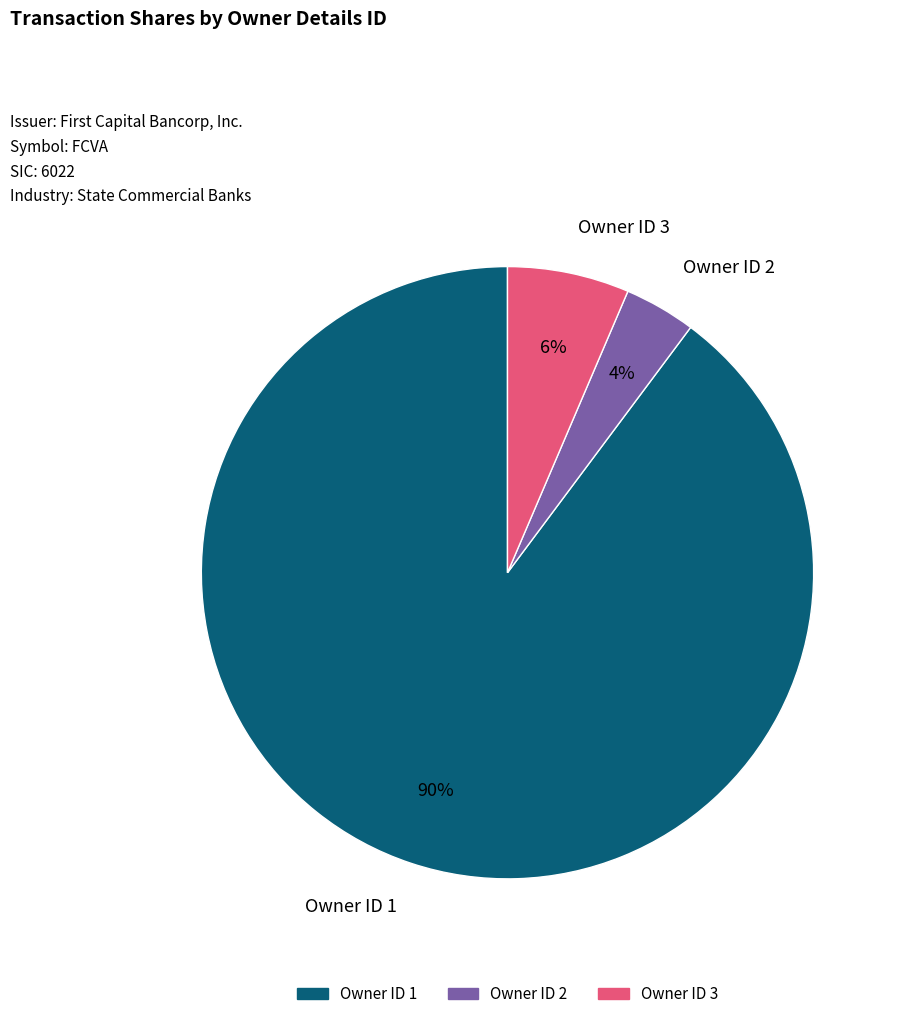

To the nearest percent, what is the difference between the largest and smallest slice percentages?

86%